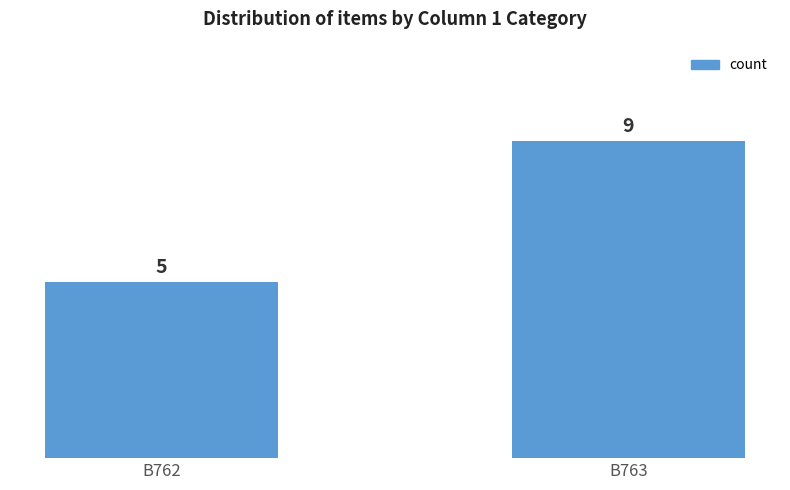

How many data points does each series have?

2